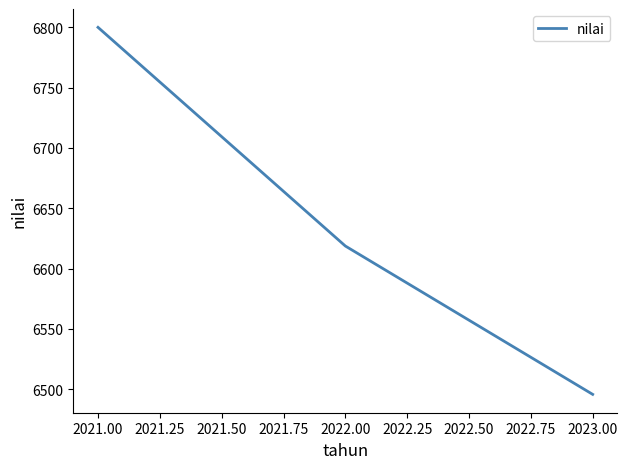

True or false: the data shows 4469.5 at 2021.00.

False